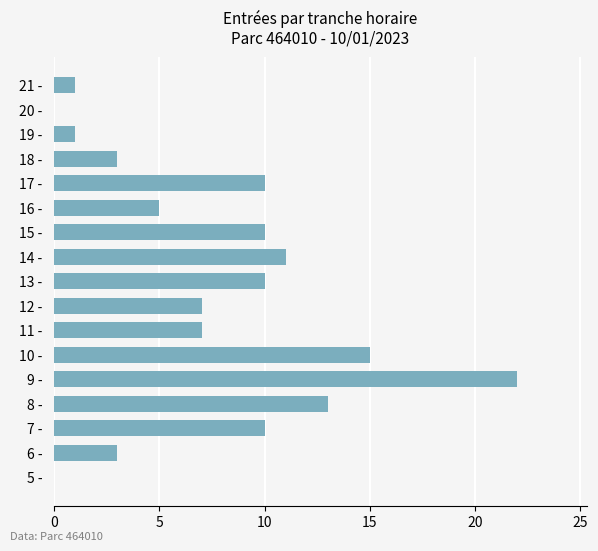

What is the greatest value displayed?

22